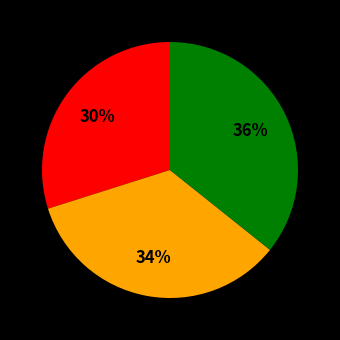

To the nearest percent, what is the difference between the largest and smallest slice percentages?

6%